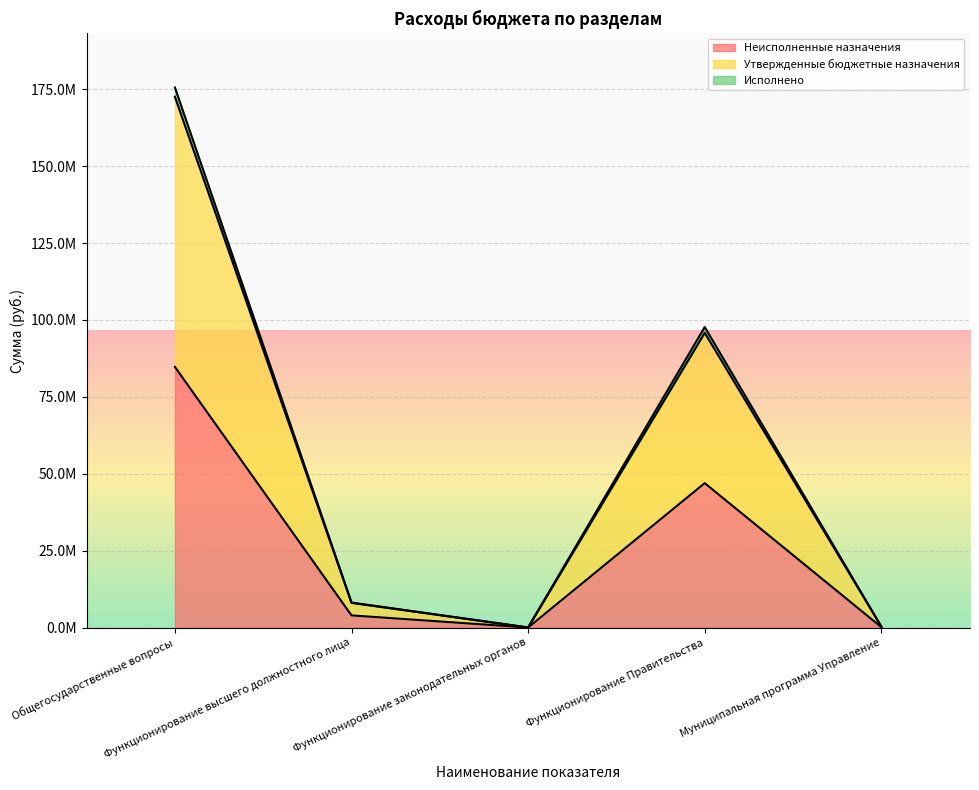

How many data points in Исполнено are less than 8038729?

2